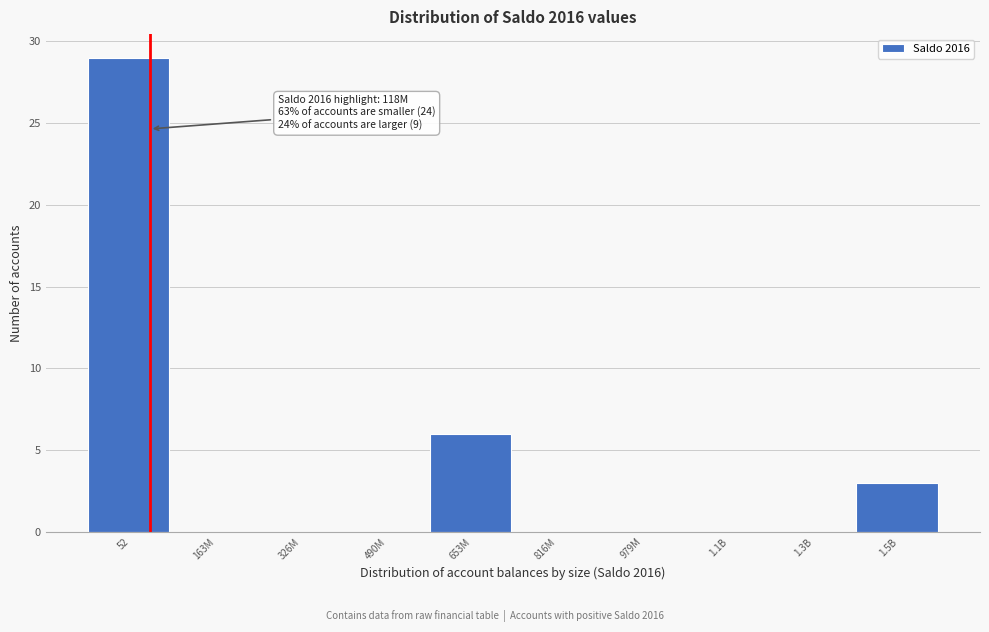

Reading left to right, transcribe all the data shown in this chart.

52=29	163M=0	326M=0	490M=0	653M=6	816M=0	979M=0	1.1B=0	1.3B=0	1.5B=3